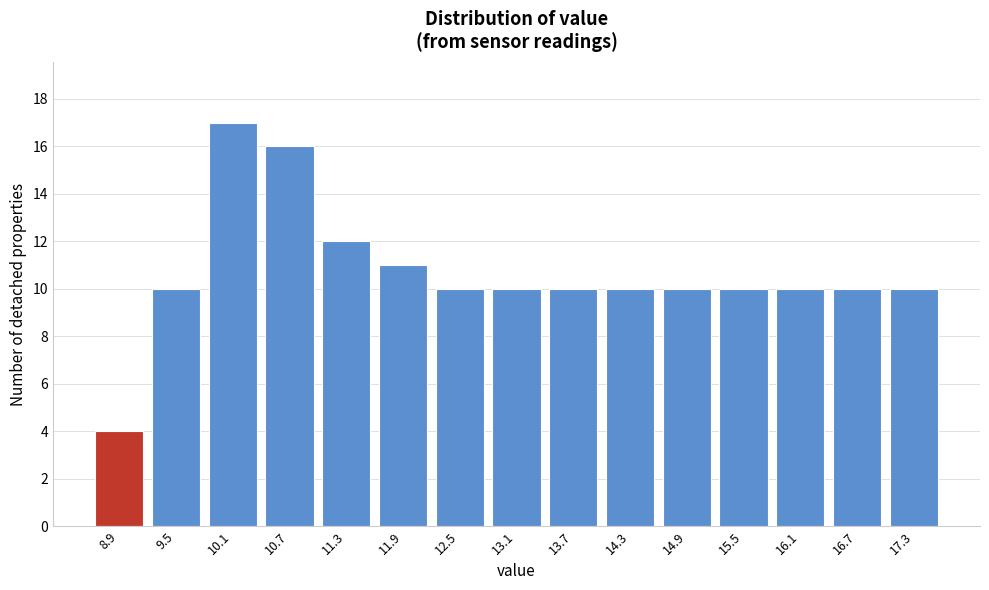

Reading right to left, what are all the values shown in this chart?

17.3=10	16.7=10	16.1=10	15.5=10	14.9=10	14.3=10	13.7=10	13.1=10	12.5=10	11.9=11	11.3=12	10.7=16	10.1=17	9.5=10	8.9=4